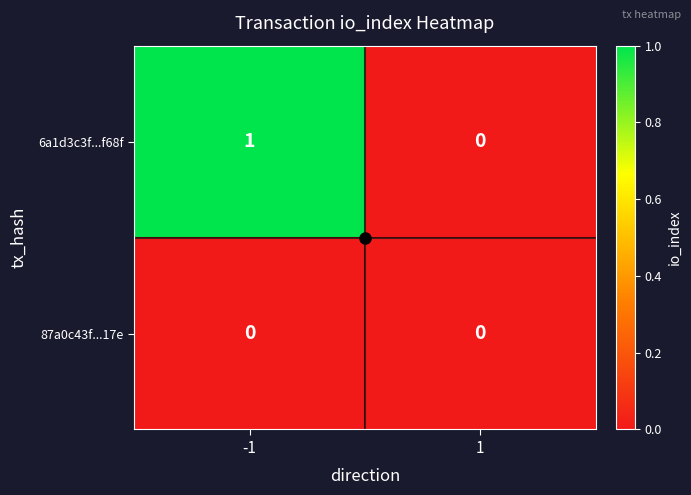

How many categories are shown in the chart?

2